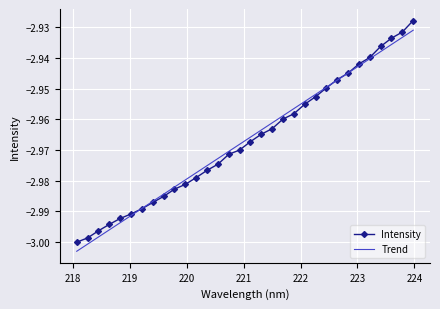

Which series has the widest spread of values?

Intensity